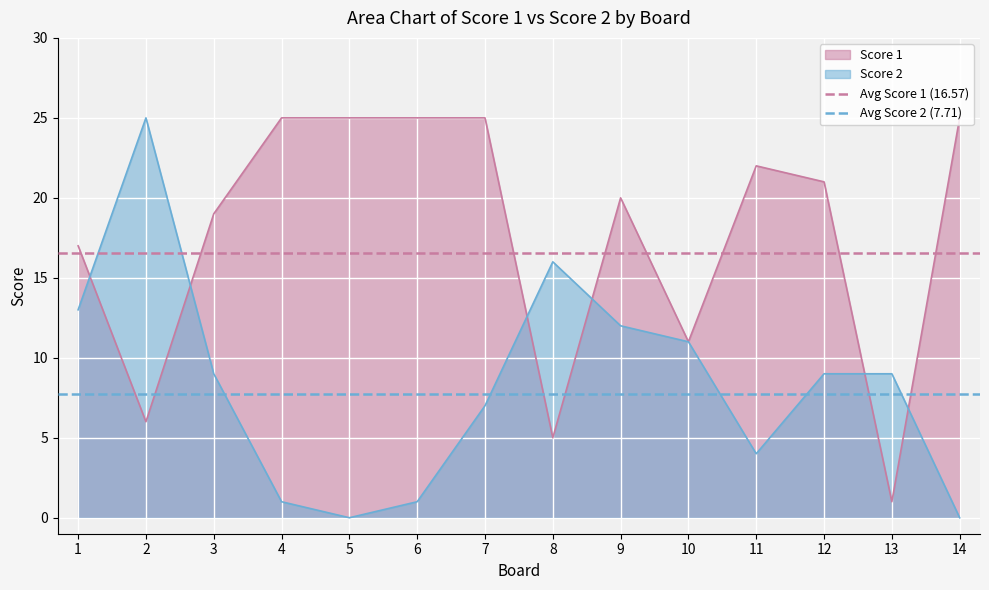

Is it true that Score 2 equals 2 at 6?

False